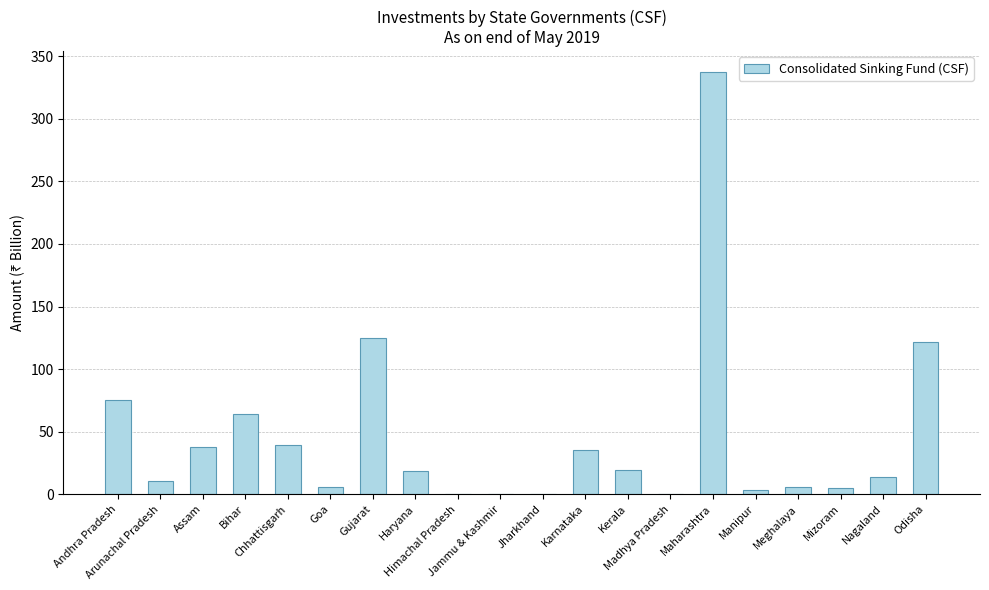

What is the greatest value displayed?

337.3